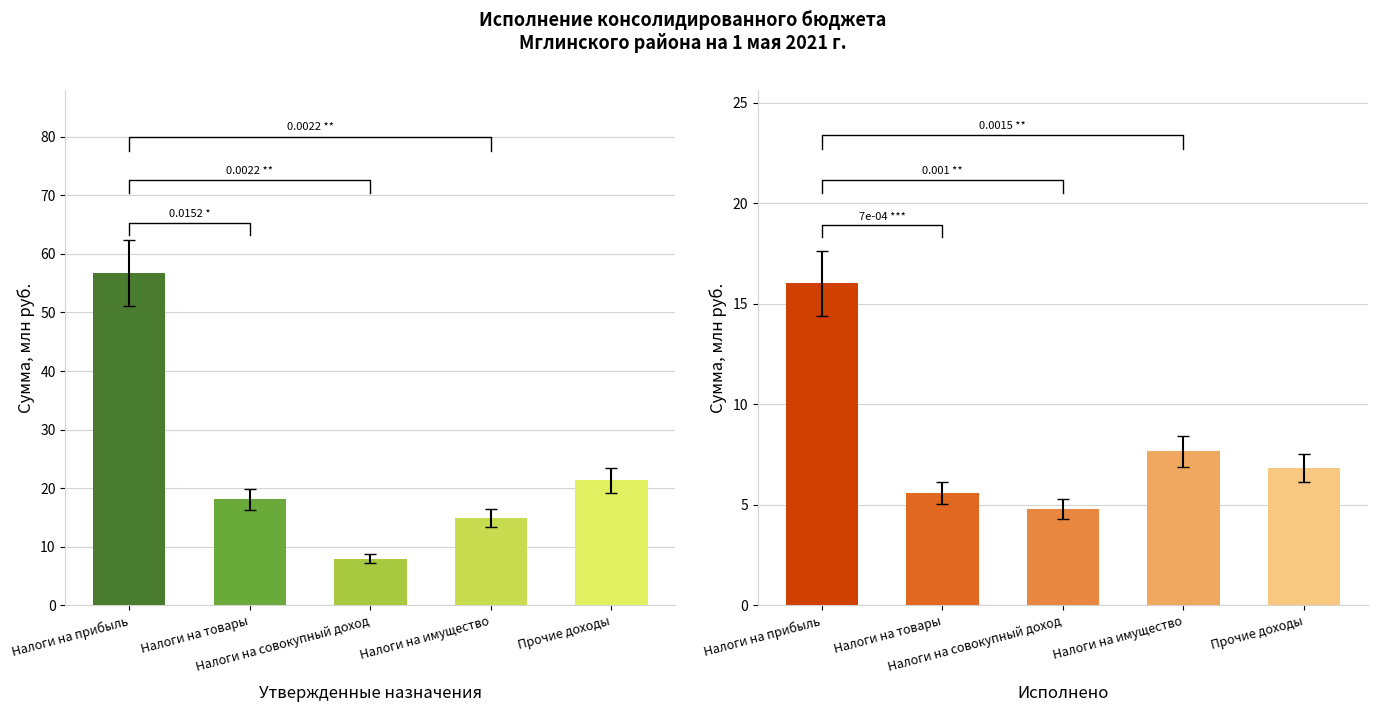

How many groups of bars are there?

5